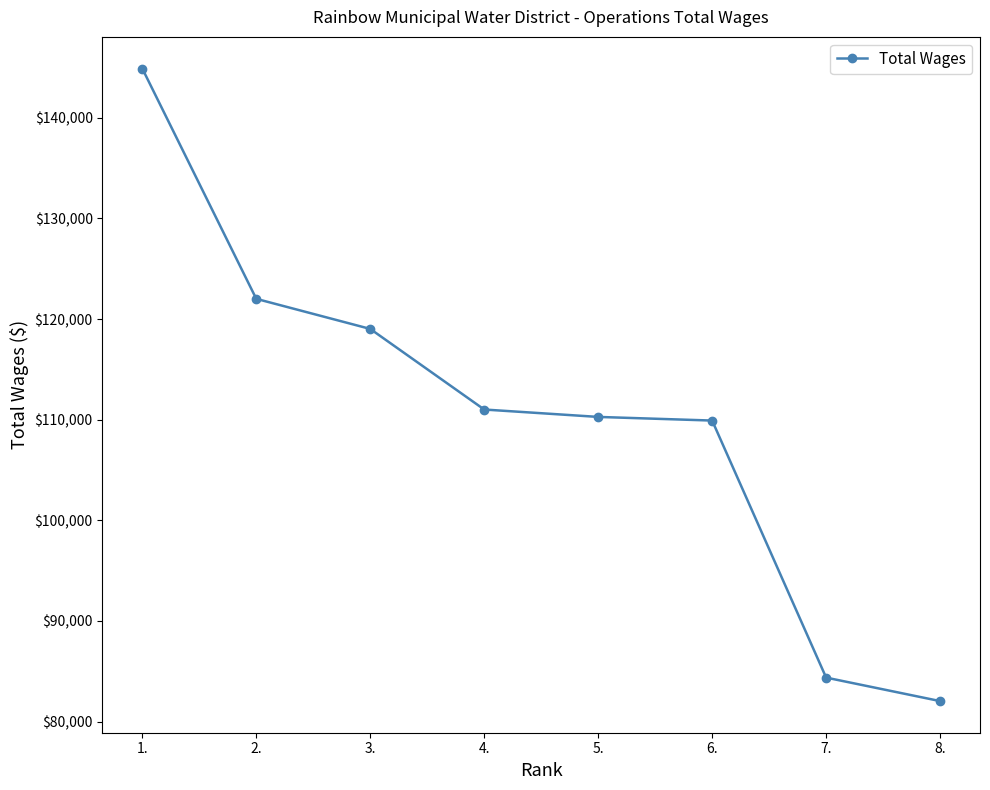

What is the ratio of the value at 5. to the value at 1.?

0.8